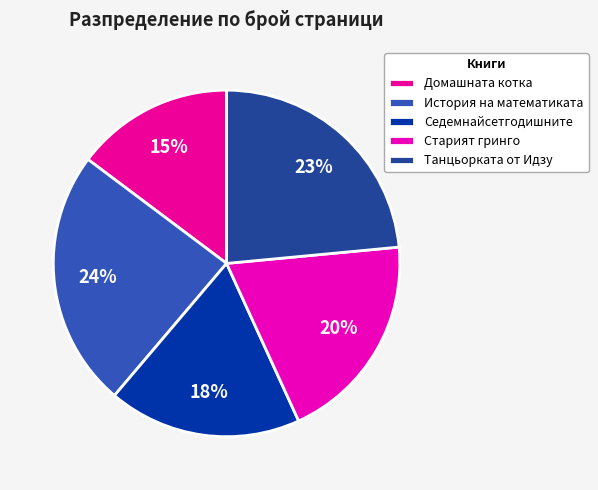

Is История на математиката the majority of the pie?

No